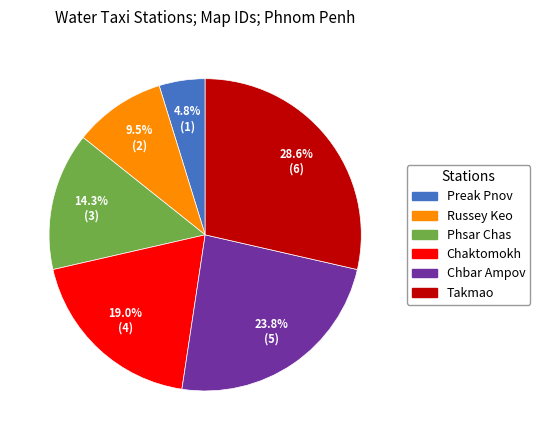

Is it true that Phsar Chas is 14% of the pie?

True